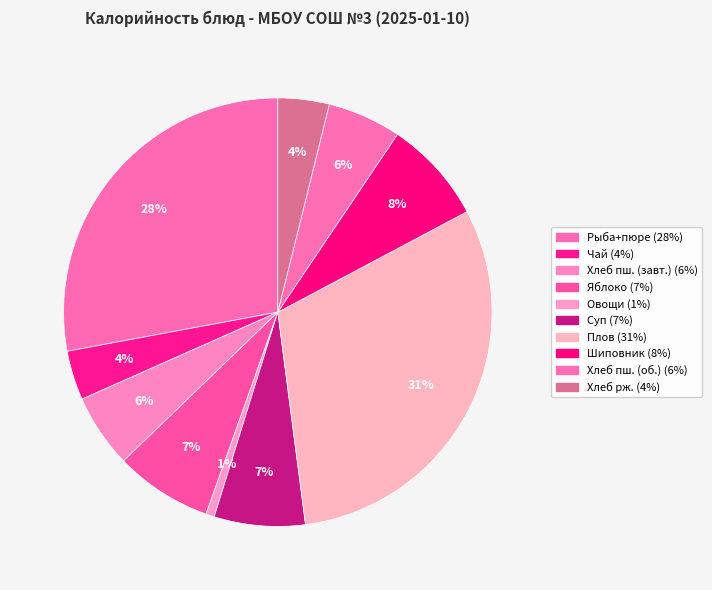

Rank the categories by value from highest to lowest.

Плов из отварной птицы, Рыба запеченная и картофельное пюре, Напиток из шиповника, Яблоко, Суп с клецками, Хлеб пшеничный (завтрак), Хлеб пшеничный (обед), Хлеб ржано-пшеничный, Чай с сахаром, Овощи по сезону